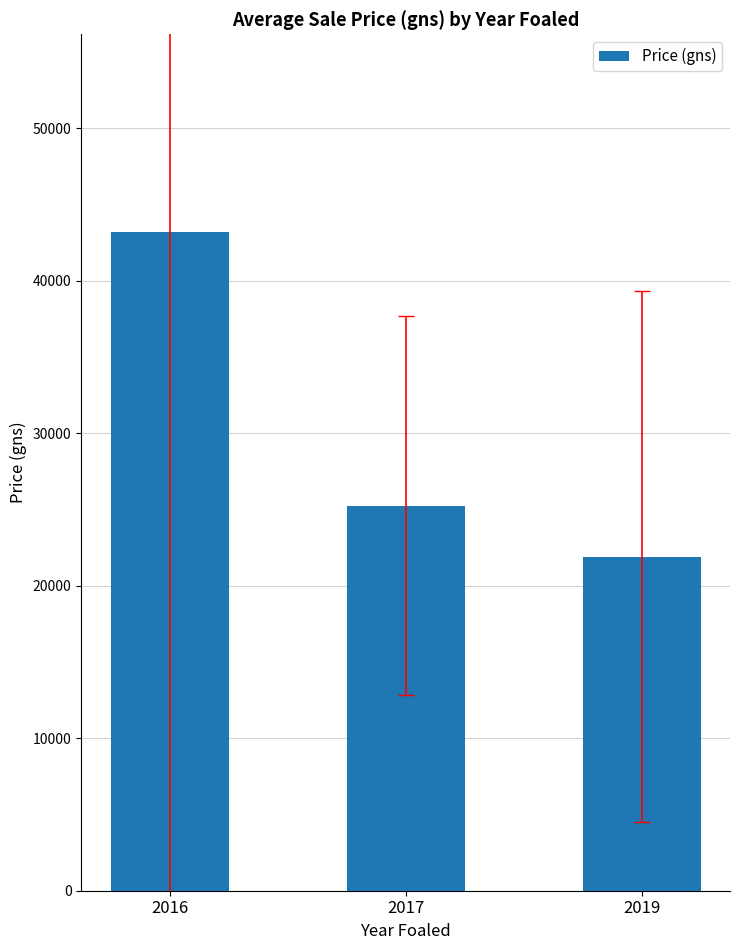

Reading right to left, extract all data points from this chart.

21916.7	25250.0	43208.3